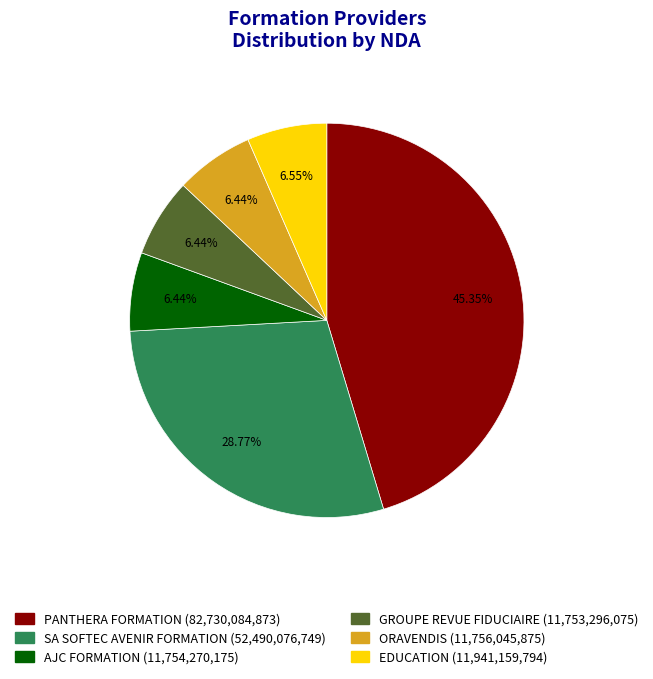

What is the largest slice in the pie chart?

PANTHERA FORMATION